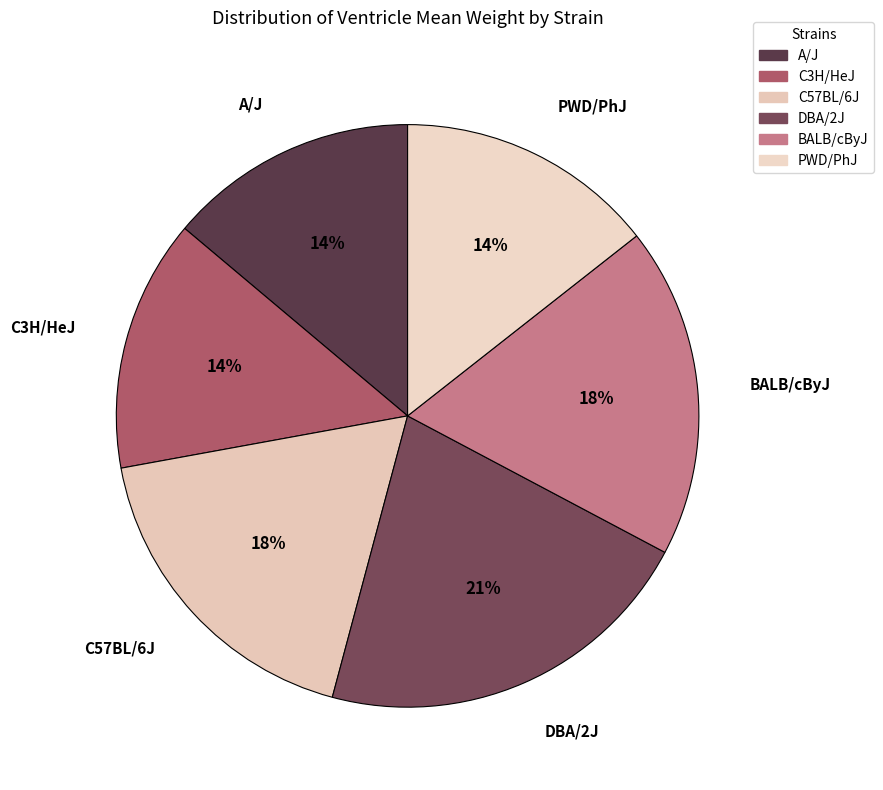

Count the number of slices in the pie.

6